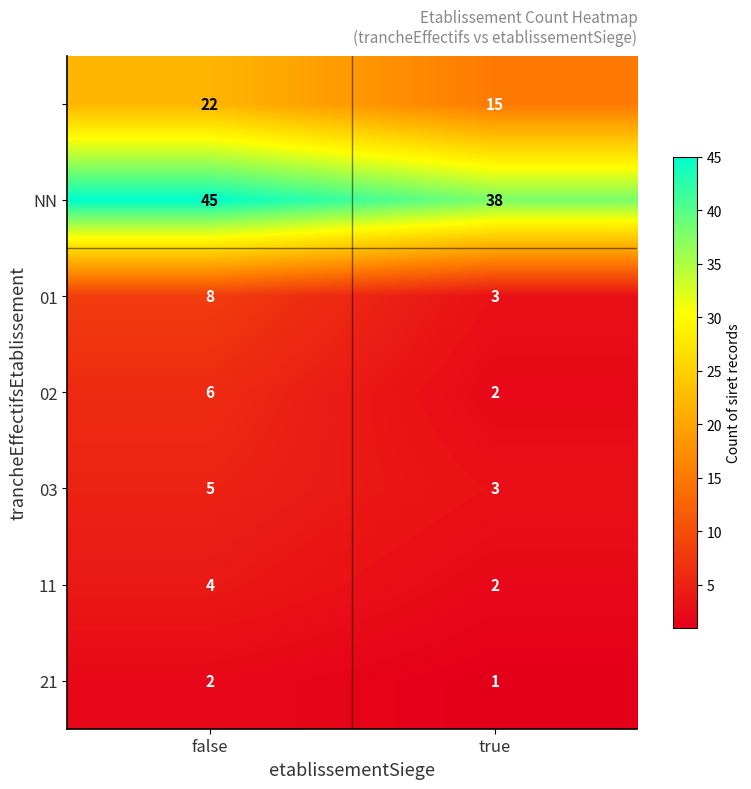

At which category does the chart reach its peak across all series?

false